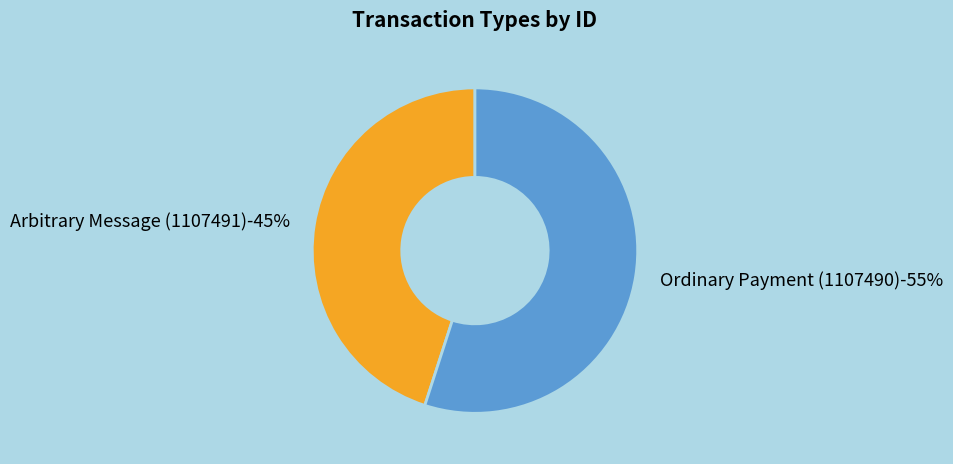

To the nearest percent, what is the difference between the Ordinary Payment (1107490) and Arbitrary Message (1107491) slice percentages?

10%